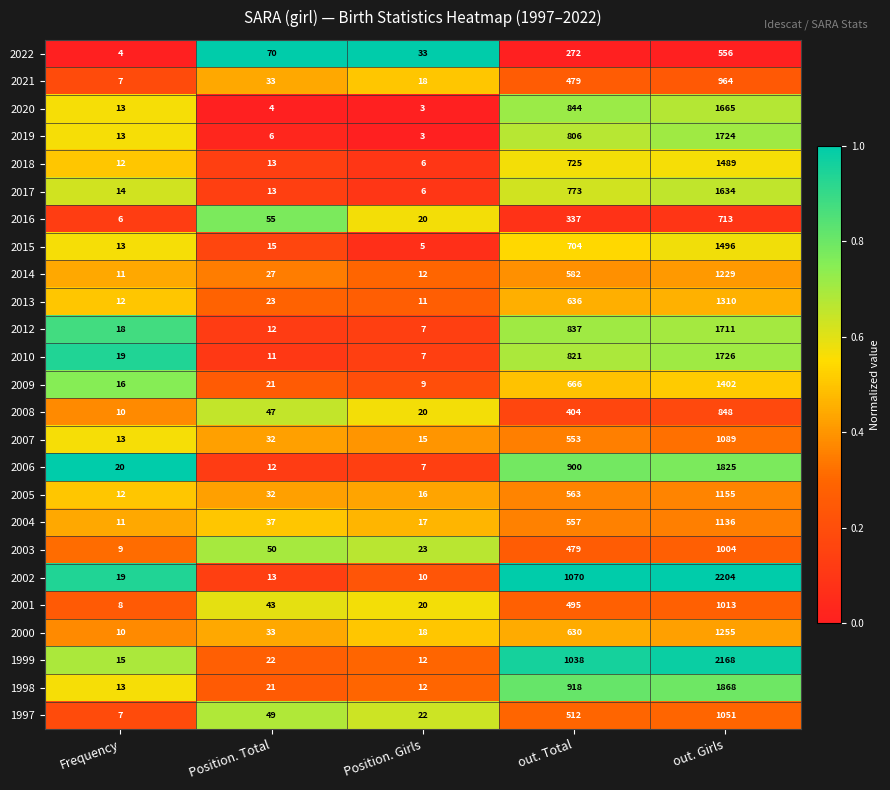

What is the average value of the 2013 series?

398